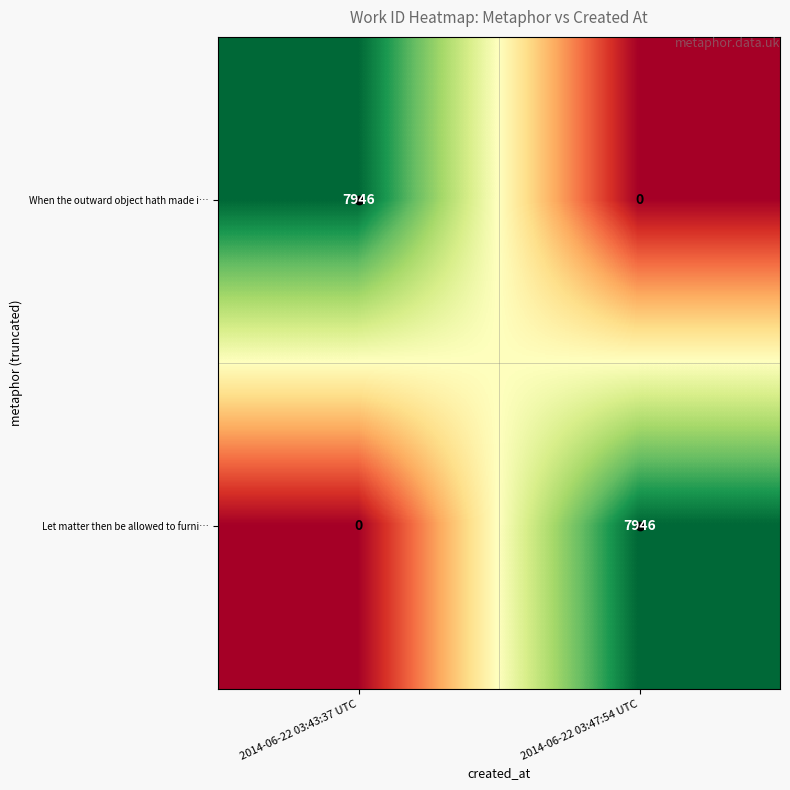

What is the greatest value displayed?

7946